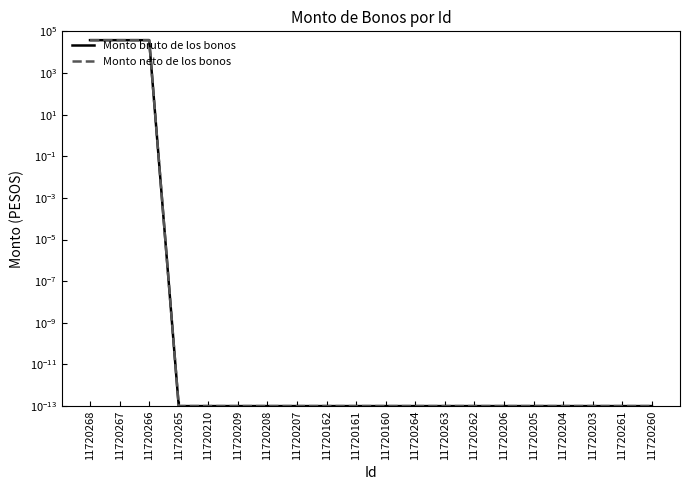

Reading left to right, transcribe all the data shown in this chart.

Monto bruto de los bonos: 11720268=37705.0	11720267=37705.0	11720266=37705.0	11720265=0.0	11720210=0.0	11720209=0.0	11720208=0.0	11720207=0.0	11720162=0.0	11720161=0.0	11720160=0.0	11720264=0.0	11720263=0.0	11720262=0.0	11720206=0.0	11720205=0.0	11720204=0.0	11720203=0.0	11720261=0.0	11720260=0.0
Monto neto de los bonos: 11720268=37705.0	11720267=37705.0	11720266=37705.0	11720265=0.0	11720210=0.0	11720209=0.0	11720208=0.0	11720207=0.0	11720162=0.0	11720161=0.0	11720160=0.0	11720264=0.0	11720263=0.0	11720262=0.0	11720206=0.0	11720205=0.0	11720204=0.0	11720203=0.0	11720261=0.0	11720260=0.0